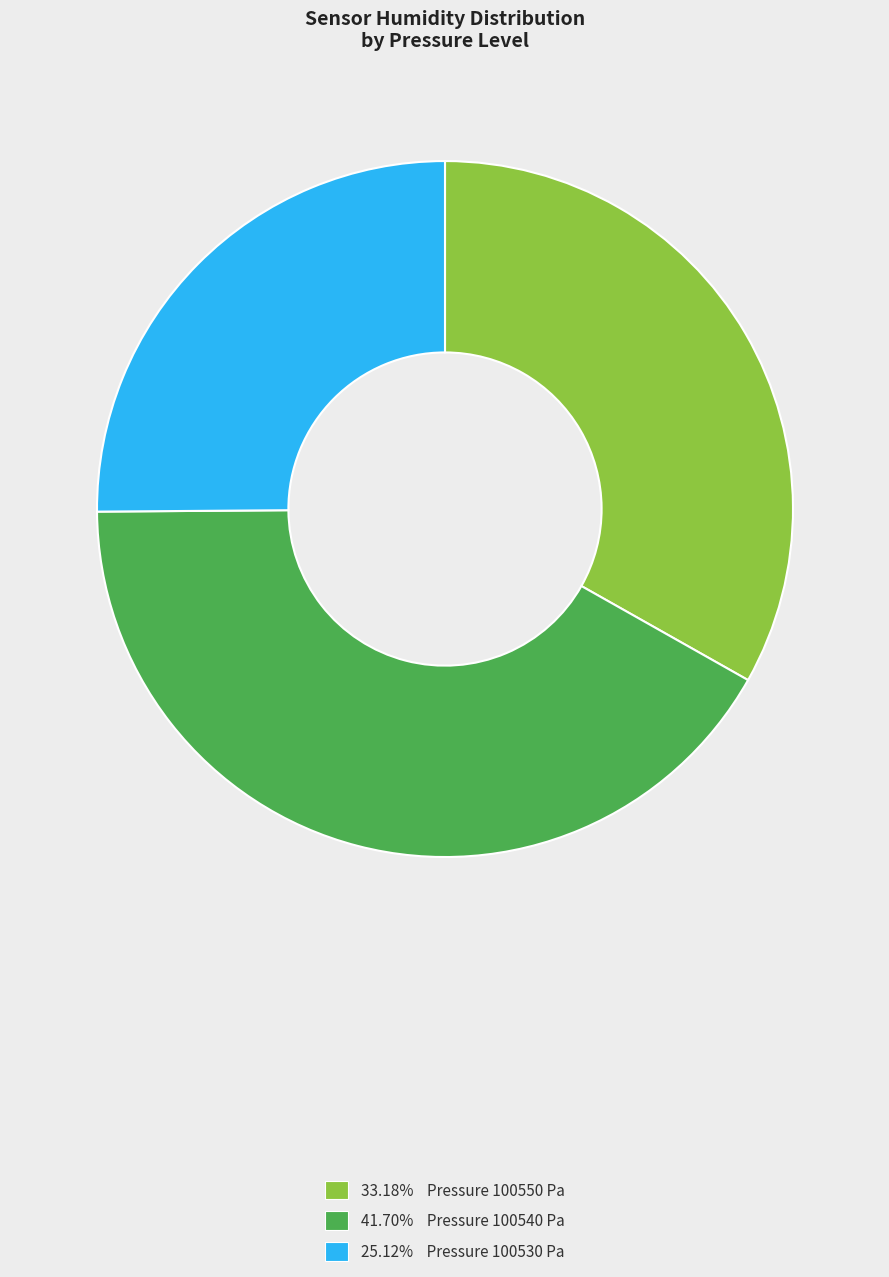

What is the ratio of the value at 25.12% Pressure 100530 Pa to the value at 33.18% Pressure 100550 Pa?

0.8